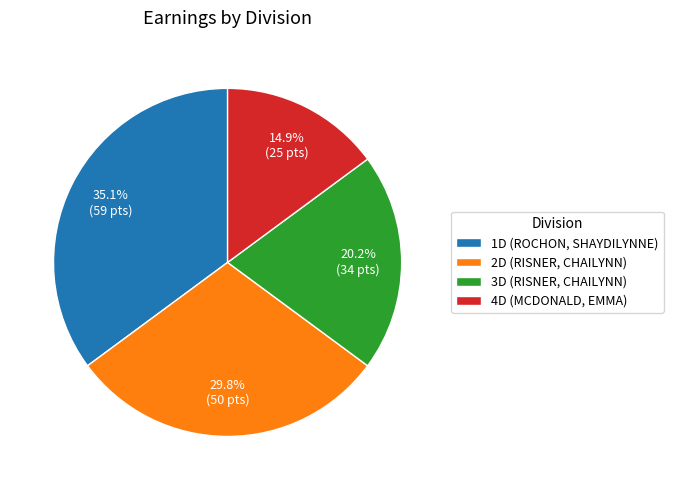

How many slices are in this pie chart?

4